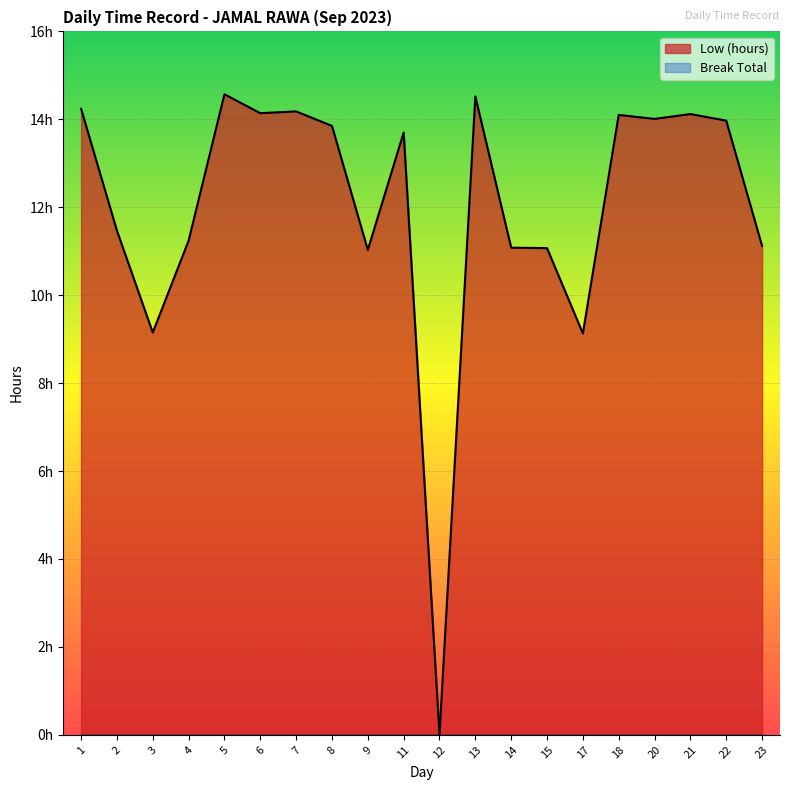

What is the value of the 16th point from the left?

14.1